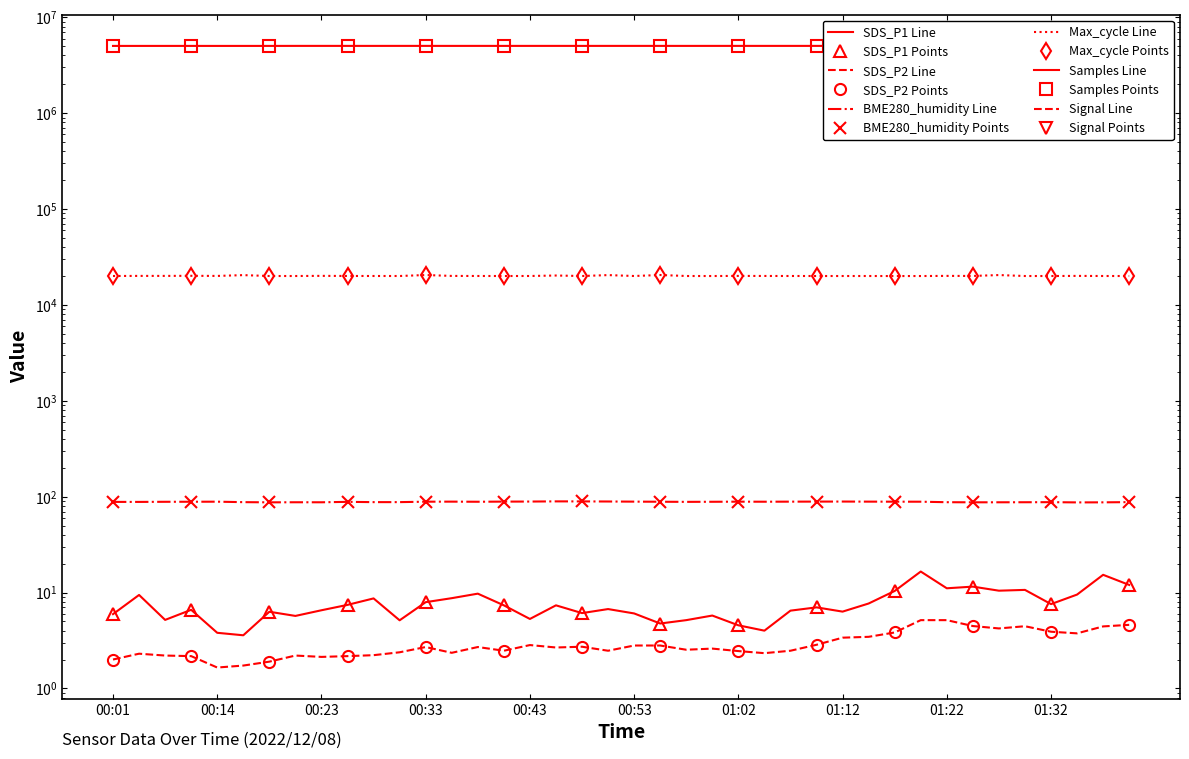

Between 00:01 and 22, which is larger?

00:01